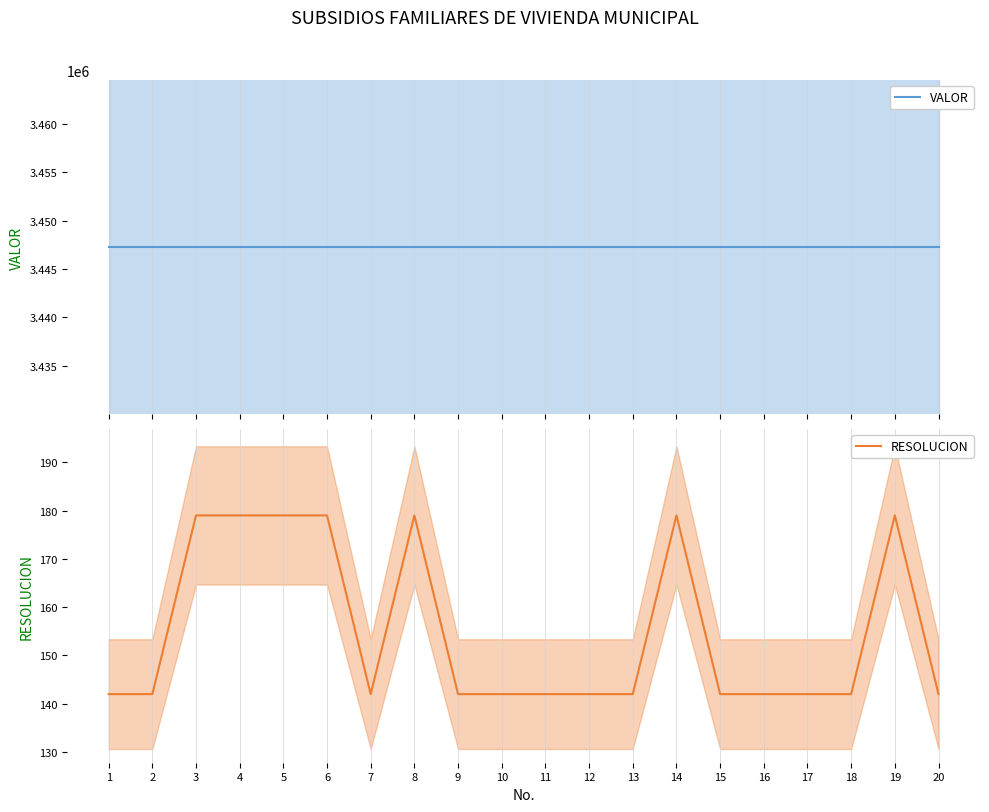

List the series in order of their peak value, highest first.

VALOR, RESOLUCION